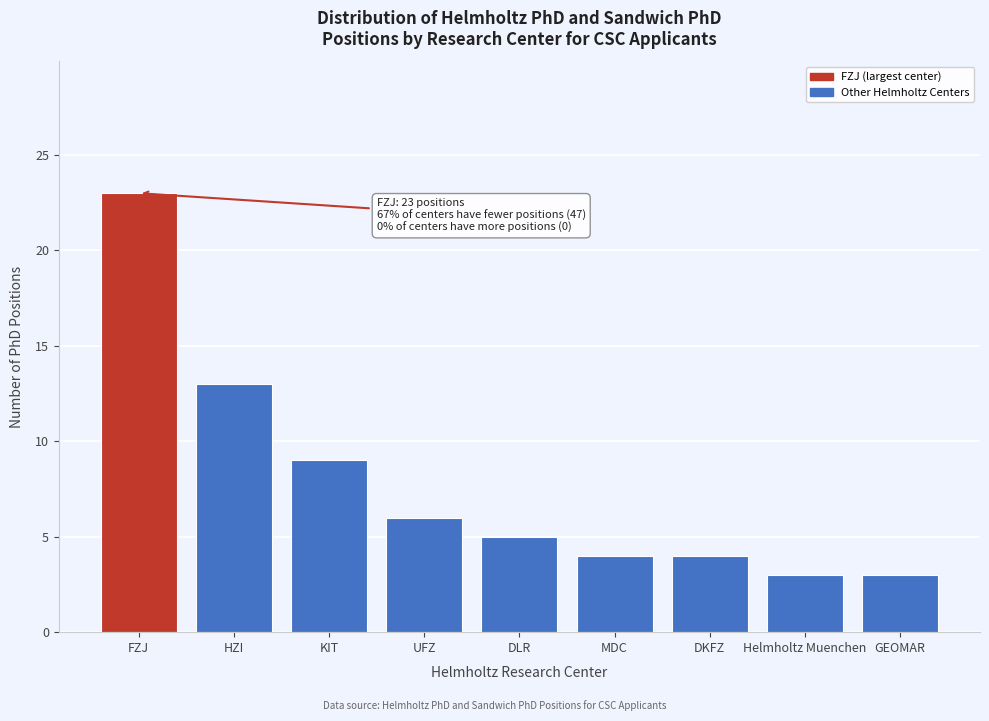

Reading left to right, extract all data points from this chart.

23	13	9	6	5	4	4	3	3